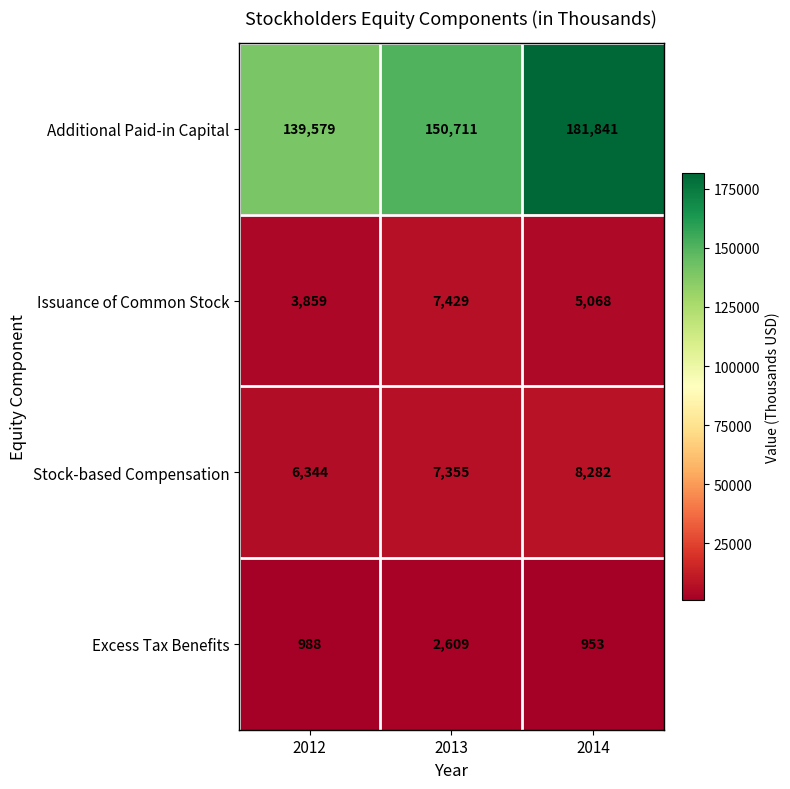

Which series has the largest total across all categories?

Additional Paid-in Capital